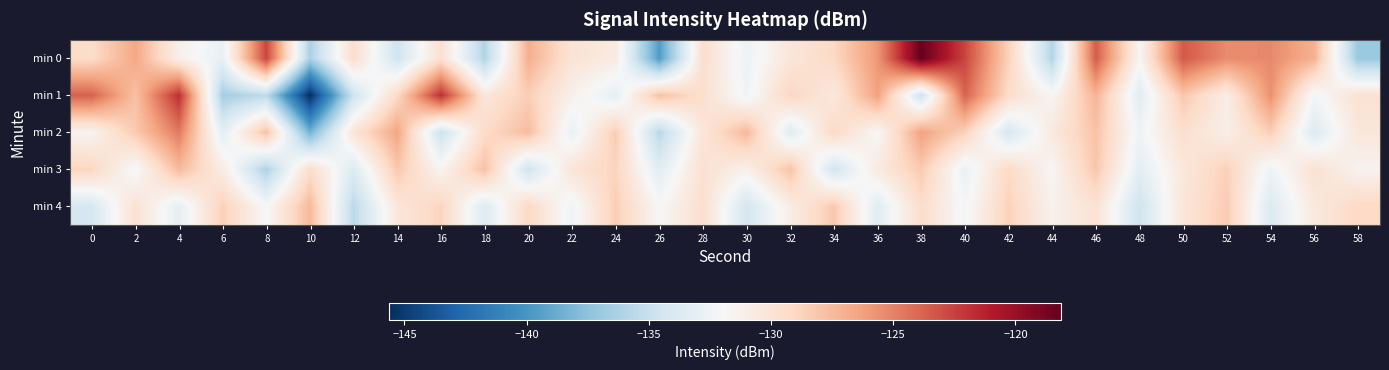

Rank the series by their maximum value, from lowest to highest.

min 3, min 4, min 2, min 1, min 0